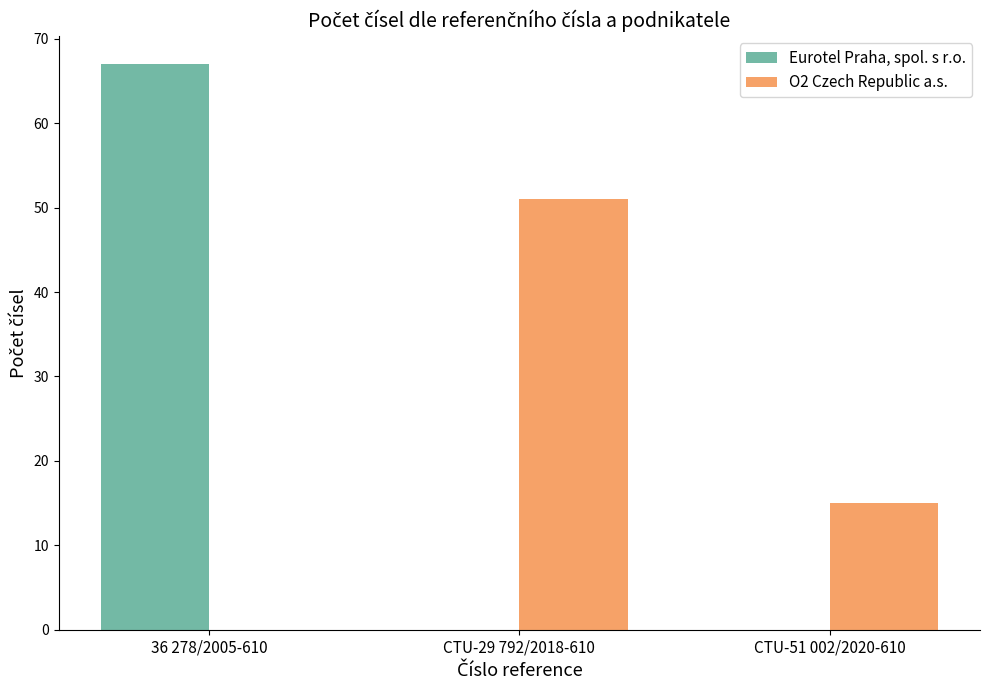

Which series changed the most between 36 278/2005-610 and CTU-51 002/2020-610?

Eurotel Praha, spol. s r.o.